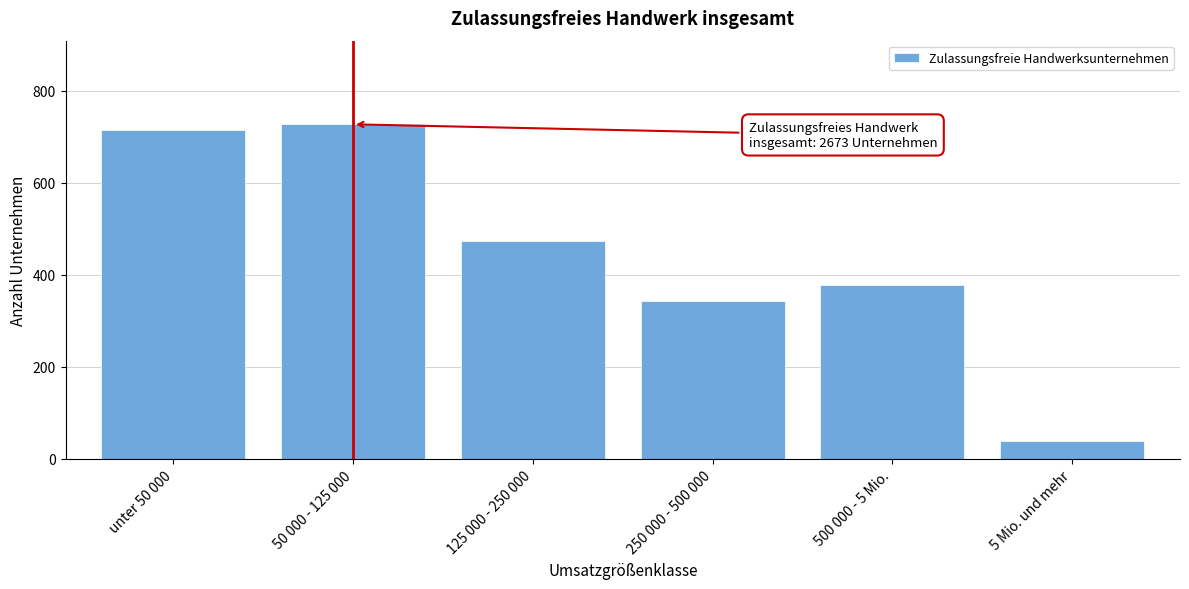

Reading left to right, extract all data points from this chart.

unter 50 000=715	50 000 - 125 000=727	125 000 - 250 000=473	250 000 - 500 000=342	500 000 - 5 Mio.=378	5 Mio. und mehr=38